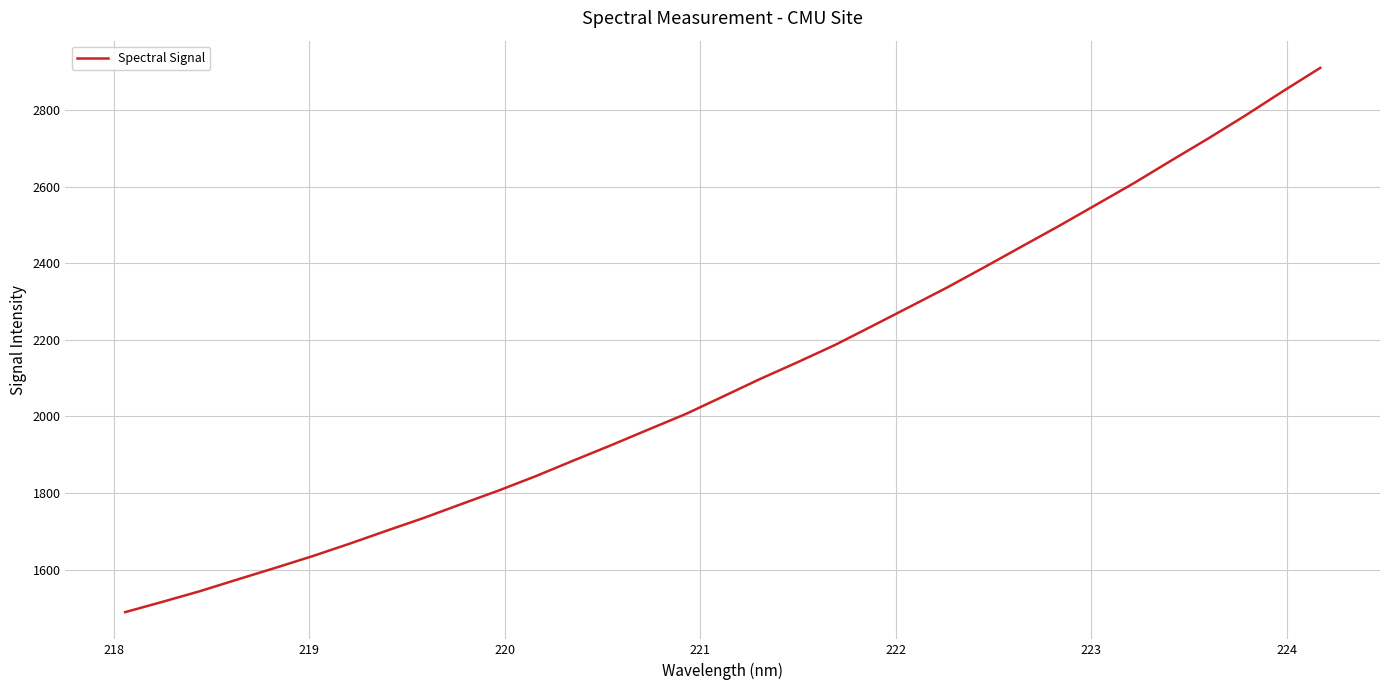

What is the maximum value shown in the chart?

2910.5